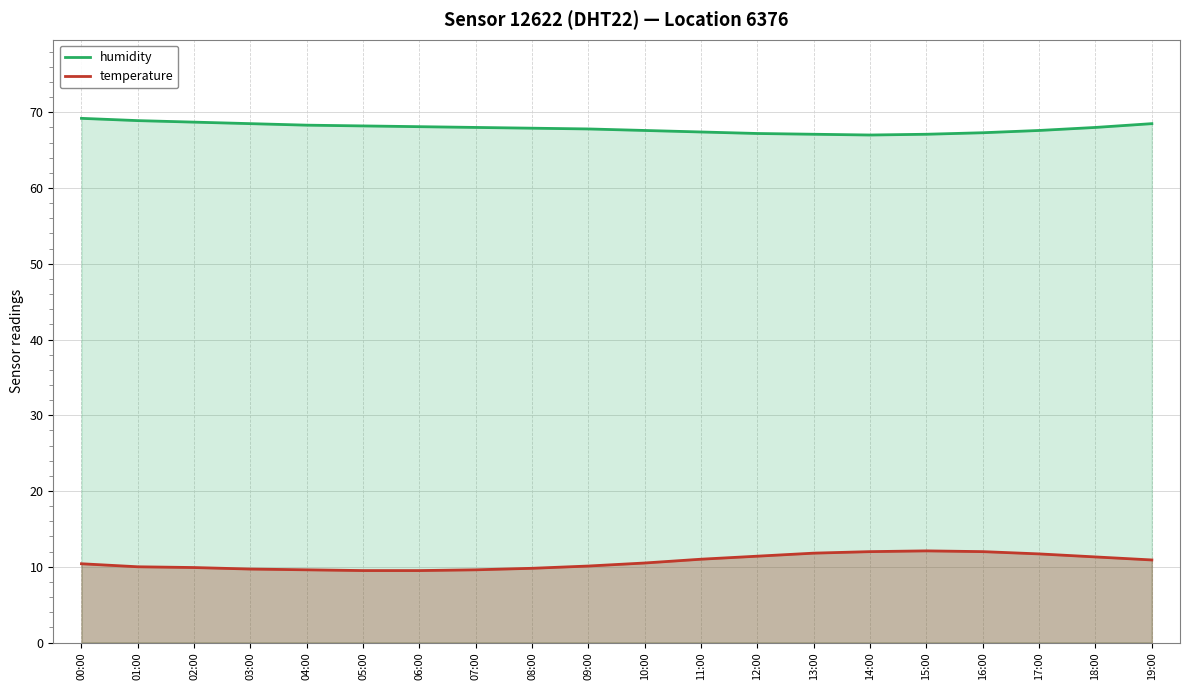

What is the difference between the maximum and minimum values in the humidity series?

2.2